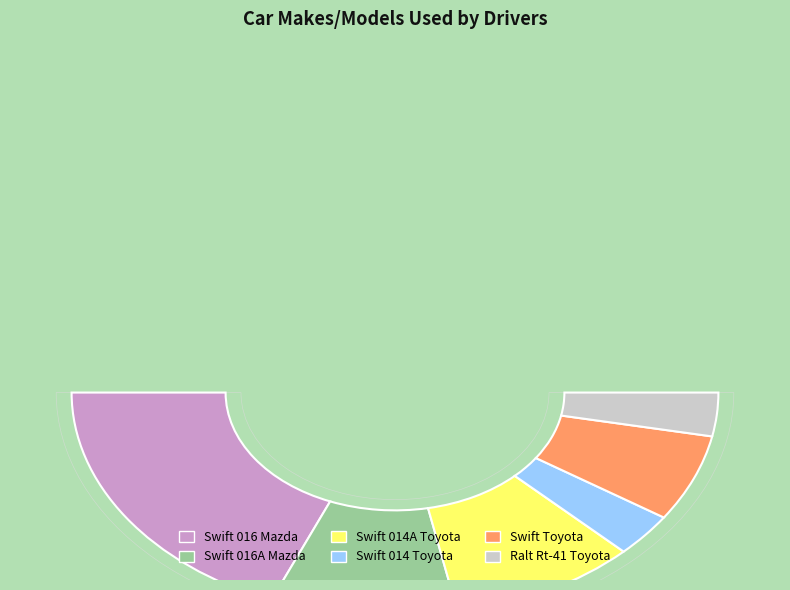

Rank the categories by value from highest to lowest.

Swift 016 Mazda, Swift 016A Mazda, Swift 014A Toyota, Swift Toyota, Swift 014 Toyota, Ralt Rt-41 Toyota